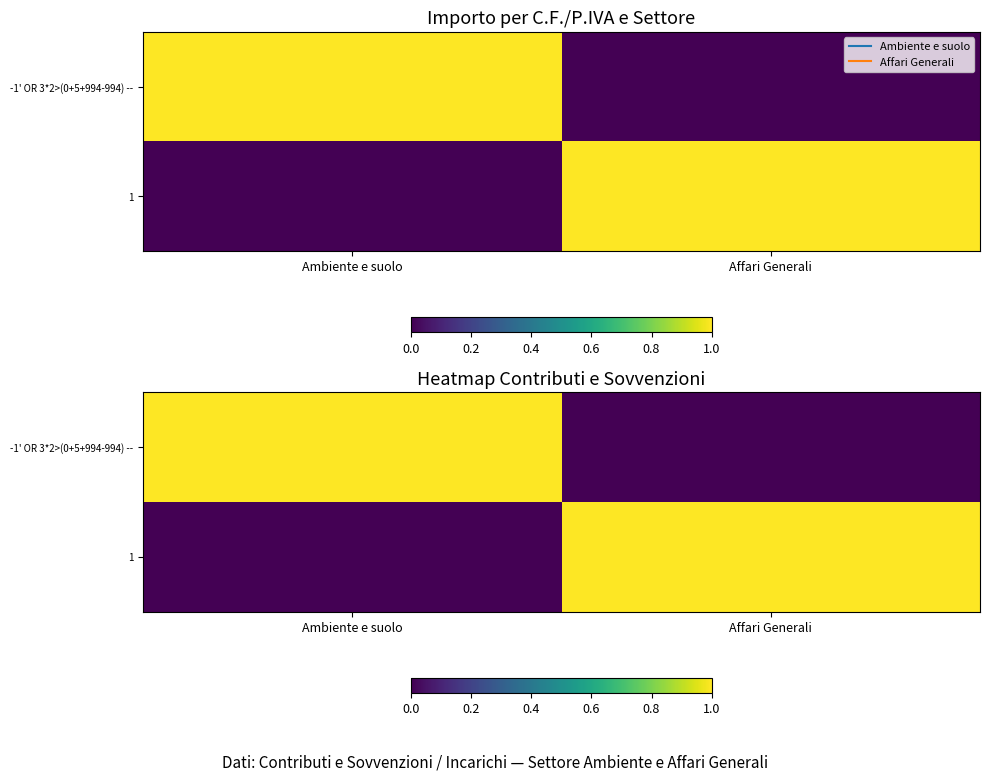

Where is 1 nearest to the value 0?

Ambiente e suolo